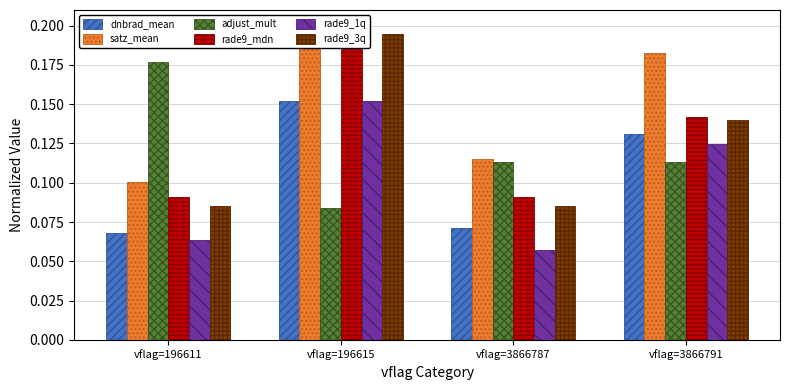

What is the highest value of the adjust_mult series?

0.2